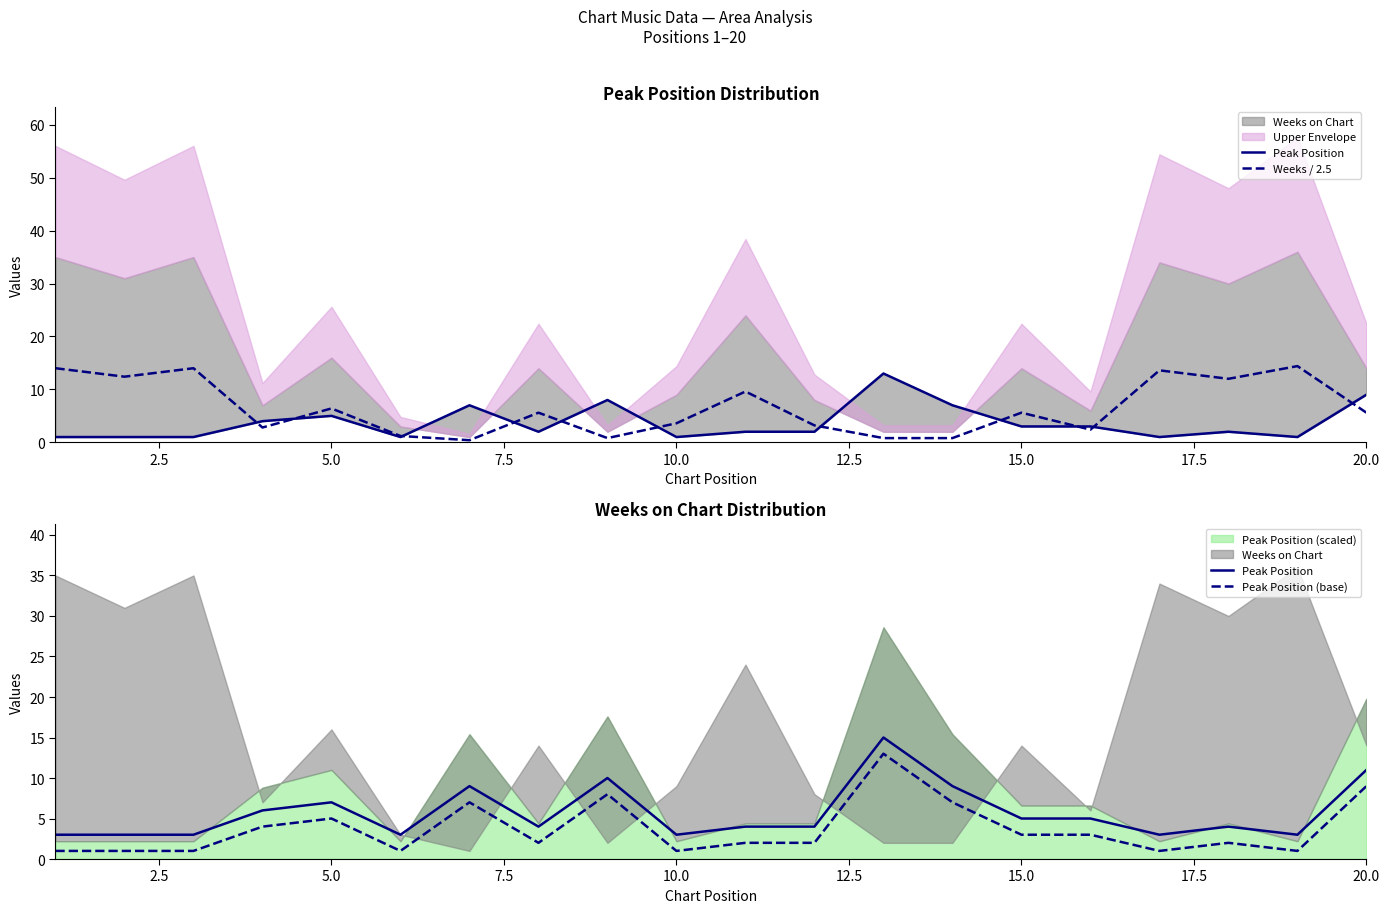

What is the minimum value for Peak Position?

3.0